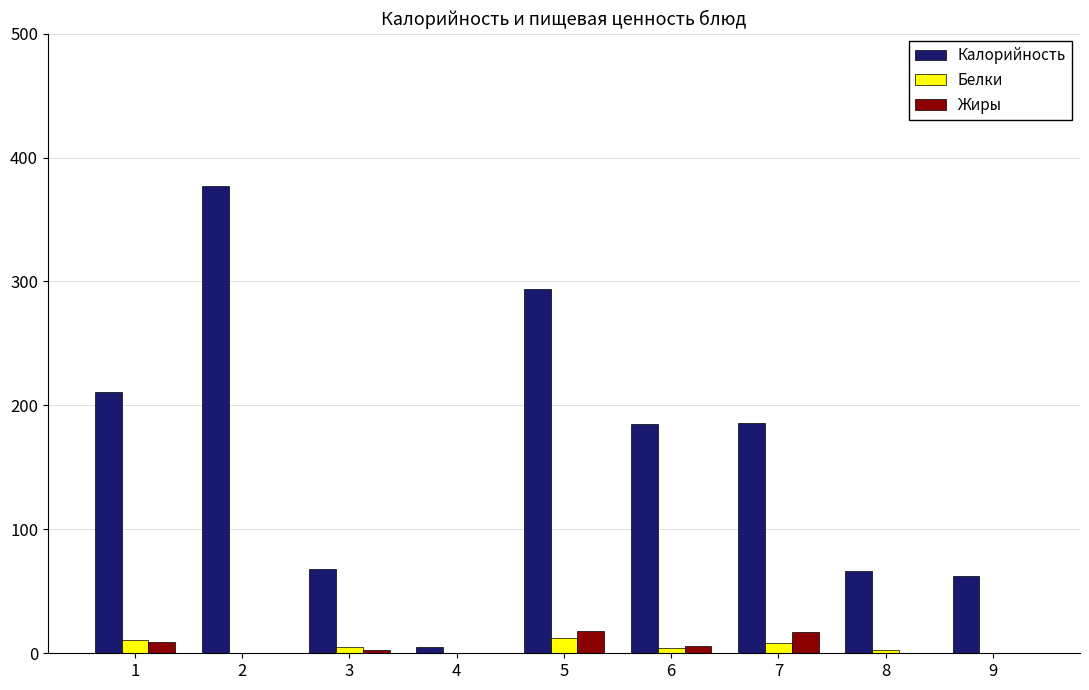

What is the greatest value displayed?

377.0